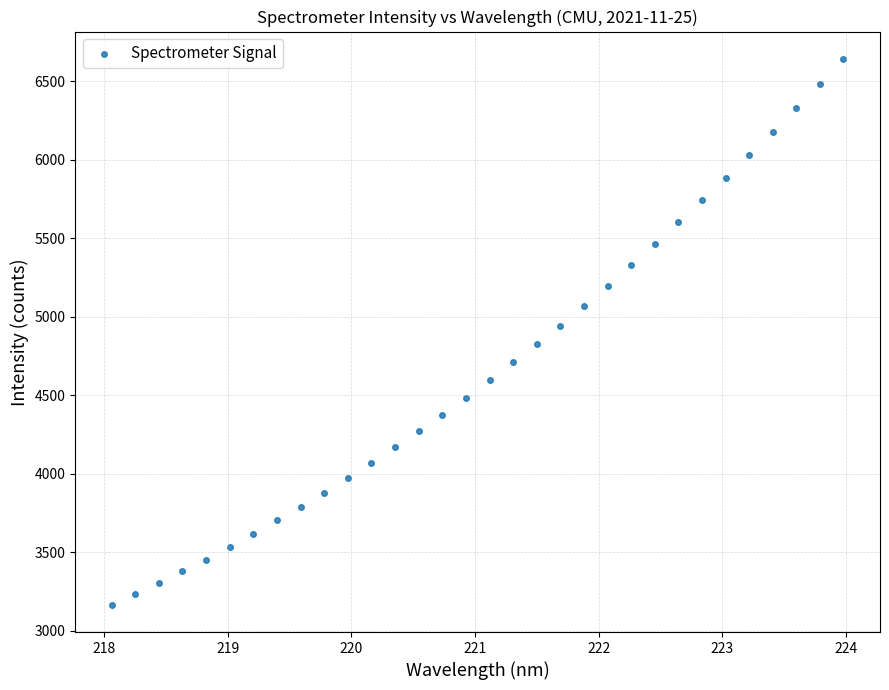

What is the range of X values (max minus min)?

5.9